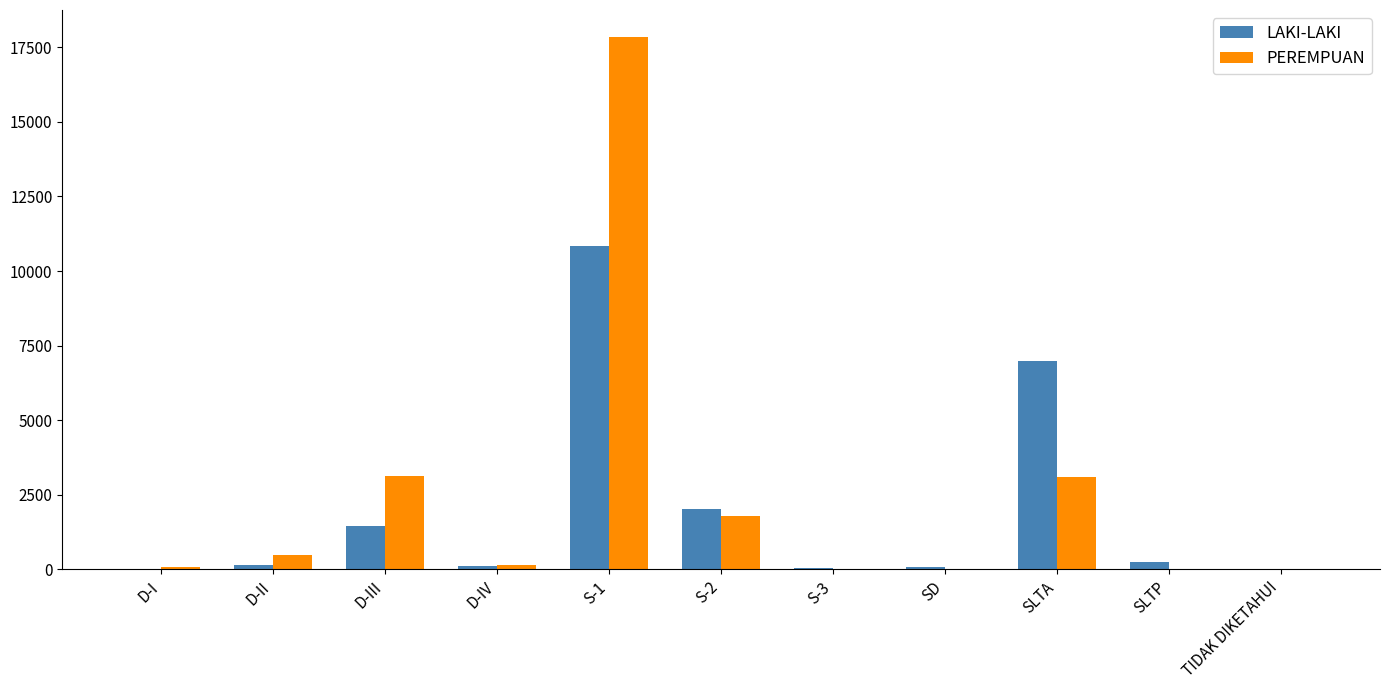

The LAKI-LAKI series shows 6980 at SLTA. True or false?

True